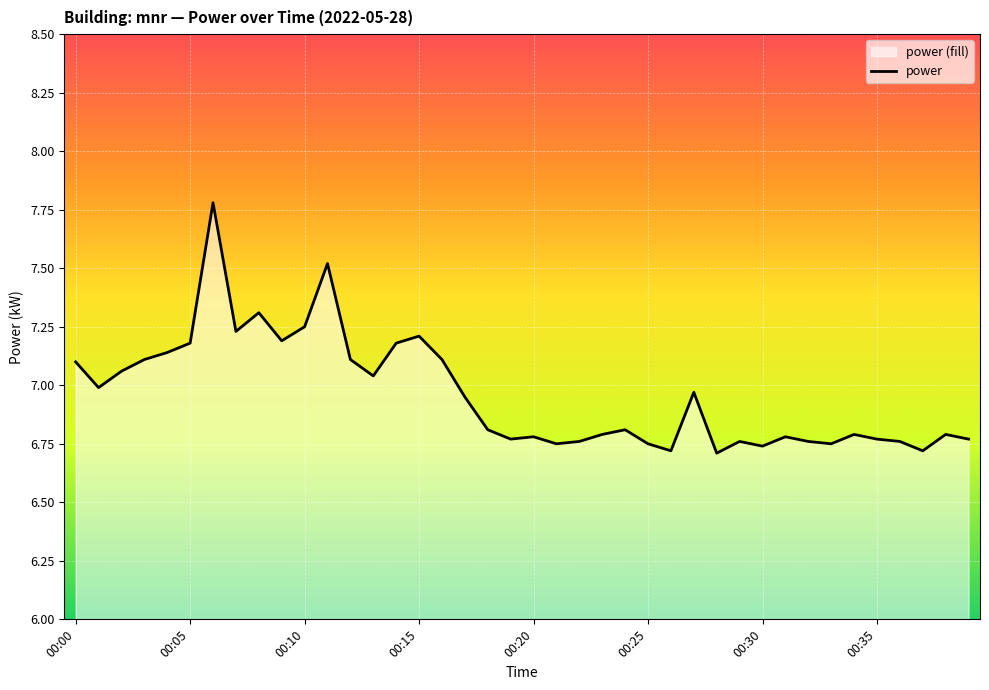

How many distinct data groups are displayed?

1